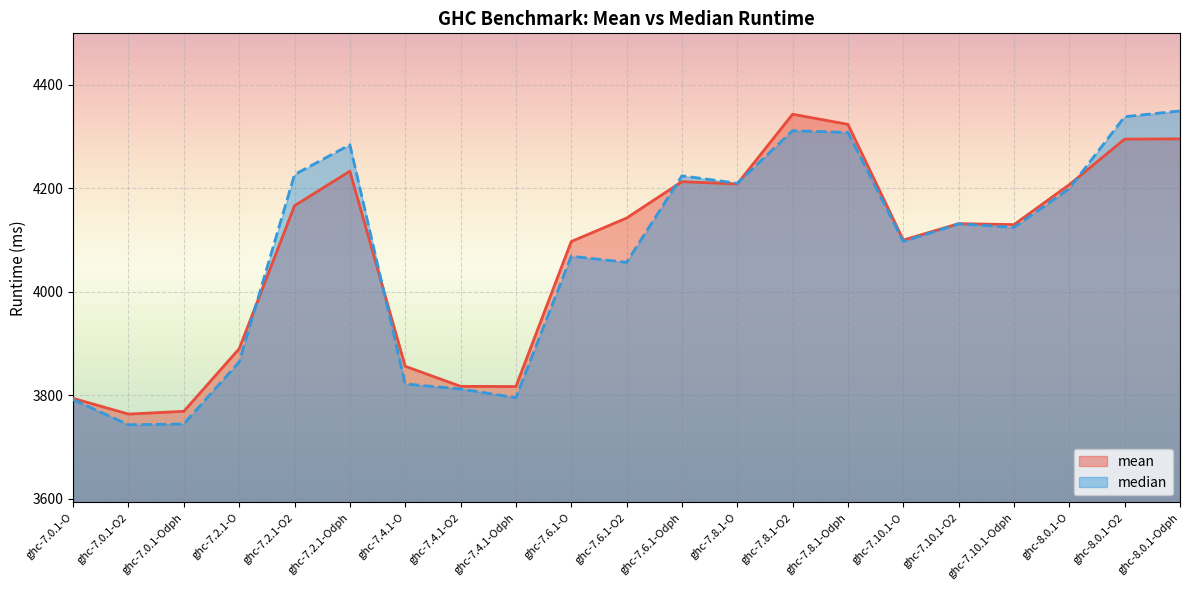

How many lines are shown in the chart?

2